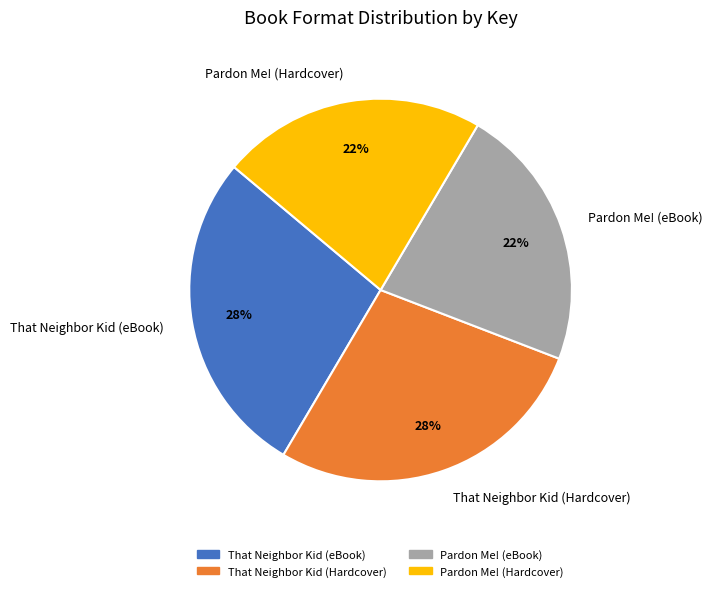

Is it true that That Neighbor Kid (Hardcover) is 28% of the pie?

True